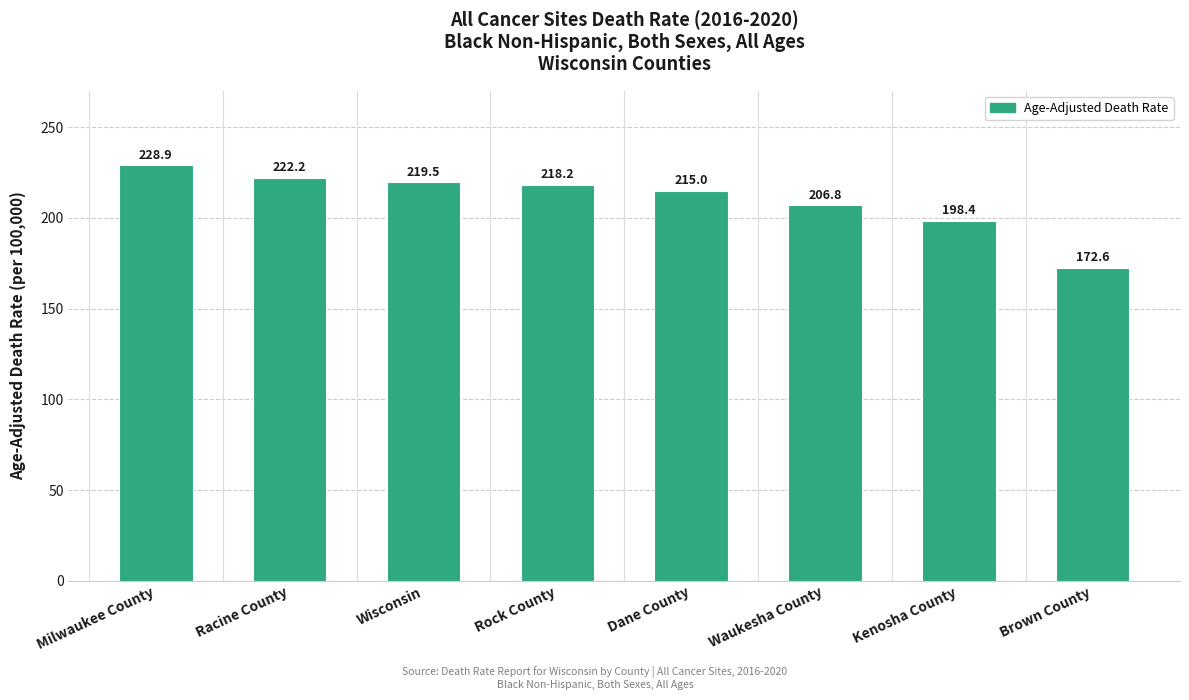

Are the bars horizontal?

No